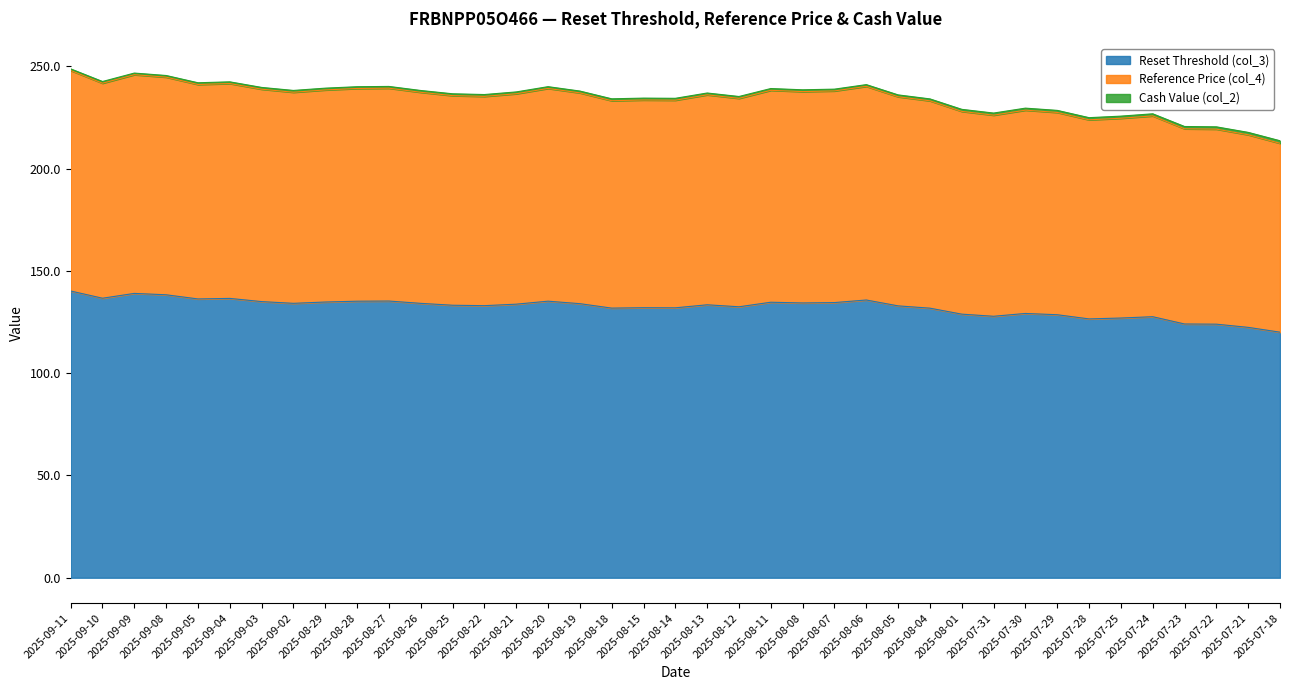

What is the greatest value displayed?

248.8